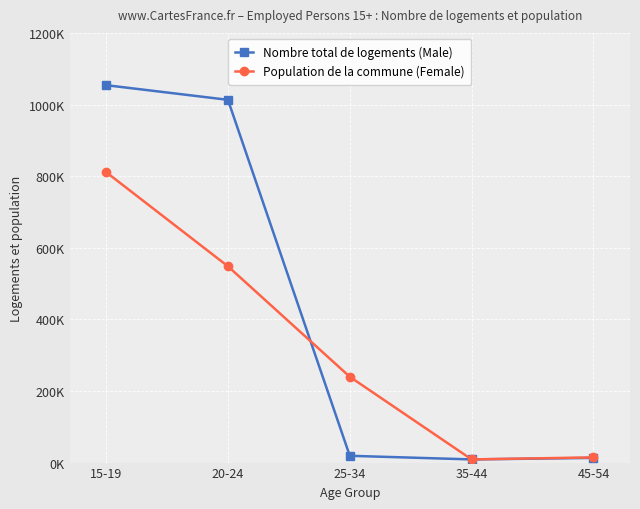

What is the lowest value of the Population de la commune (Female) series?

8868